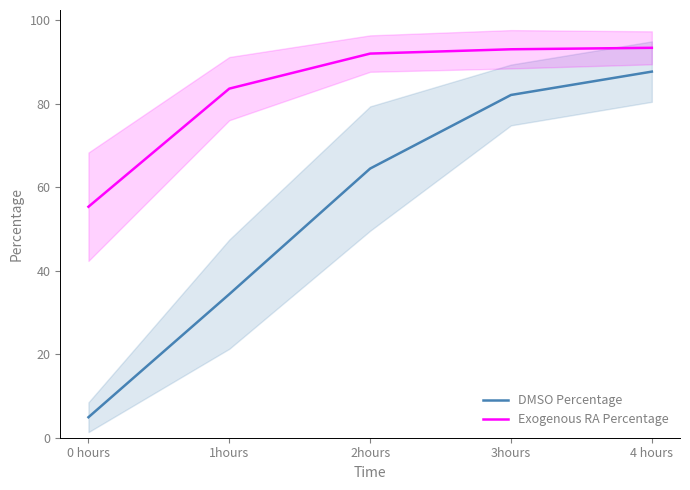

What position from the right is 0 hours?

5